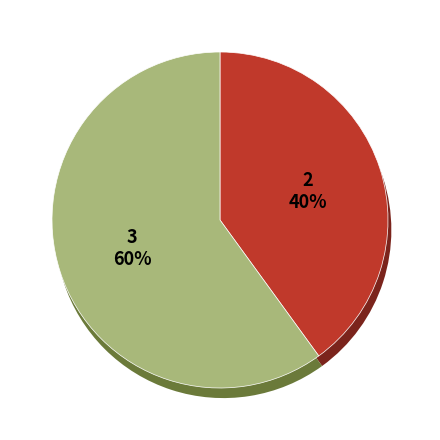

What percentage do Regular and Ticket together represent?

100.0%